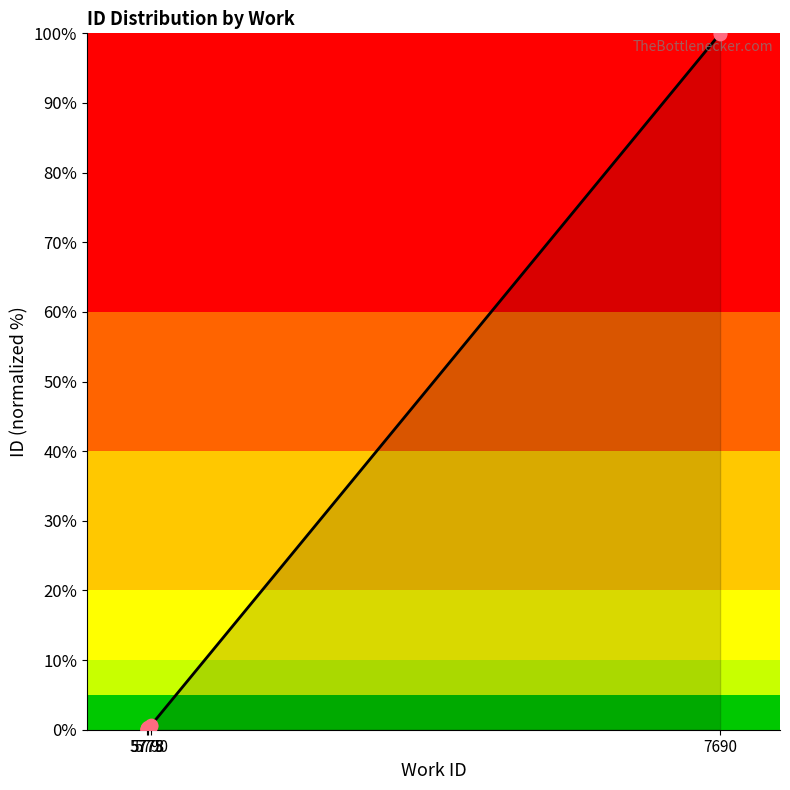

What is the change in value from 5775 to 5790?

+0.4